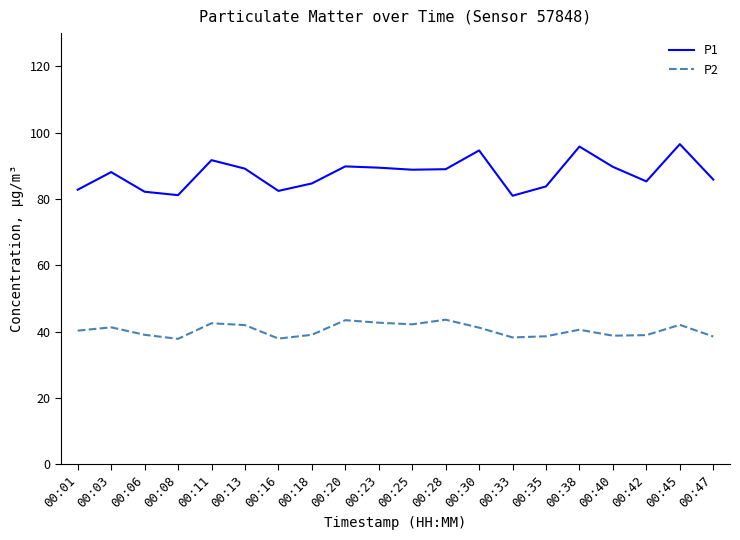

Which series has the largest range (max minus min)?

P1